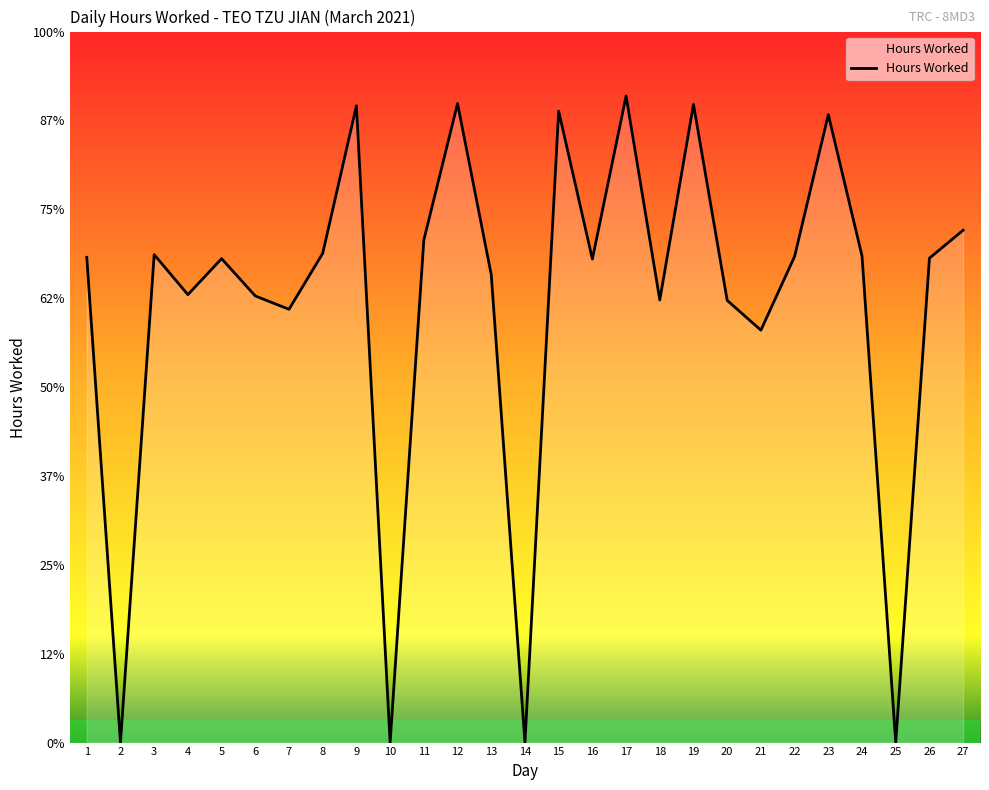

Does the chart have visible grid lines?

No